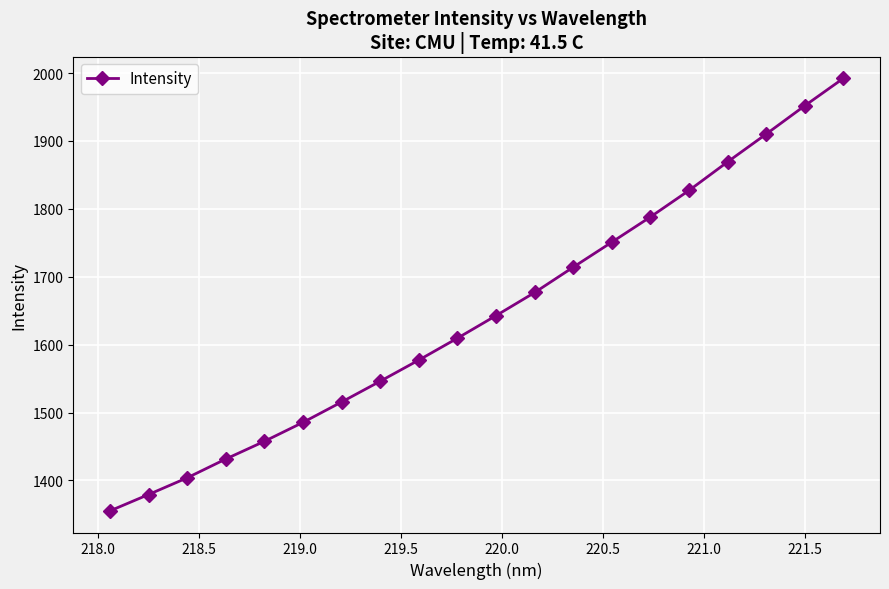

True or false: there are more than 0 points higher than both neighbors.

False